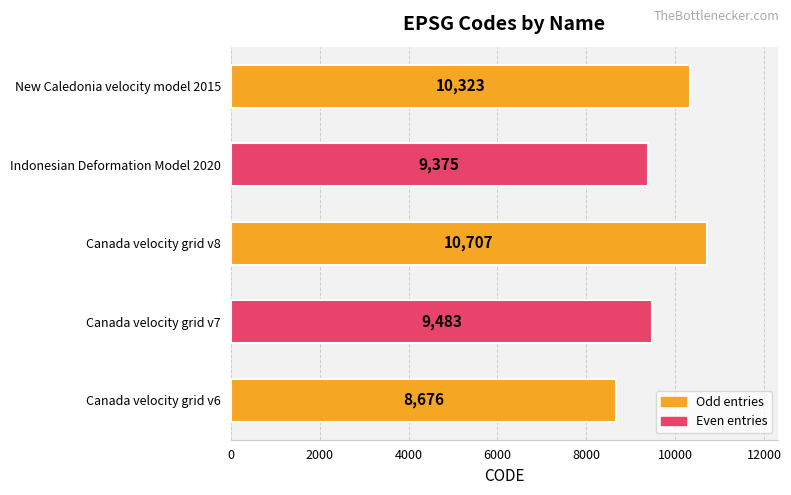

Which has a higher value, New Caledonia velocity model 2015 or Canada velocity grid v6?

New Caledonia velocity model 2015